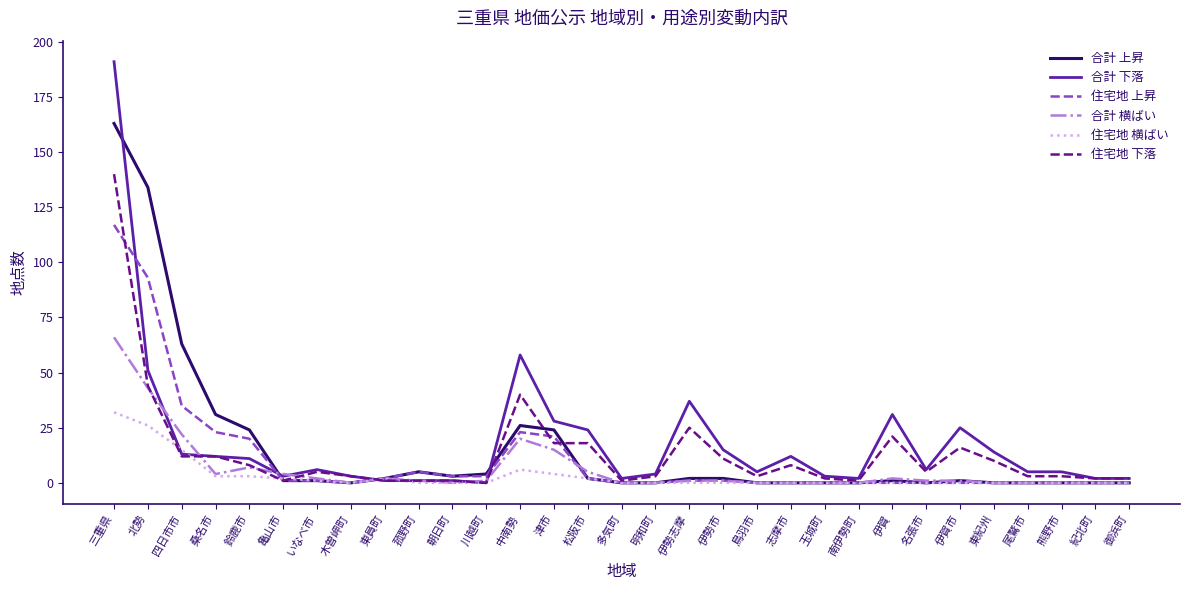

Where do 合計 下落 and 住宅地 上昇 first cross each other?

三重県 and 北勢